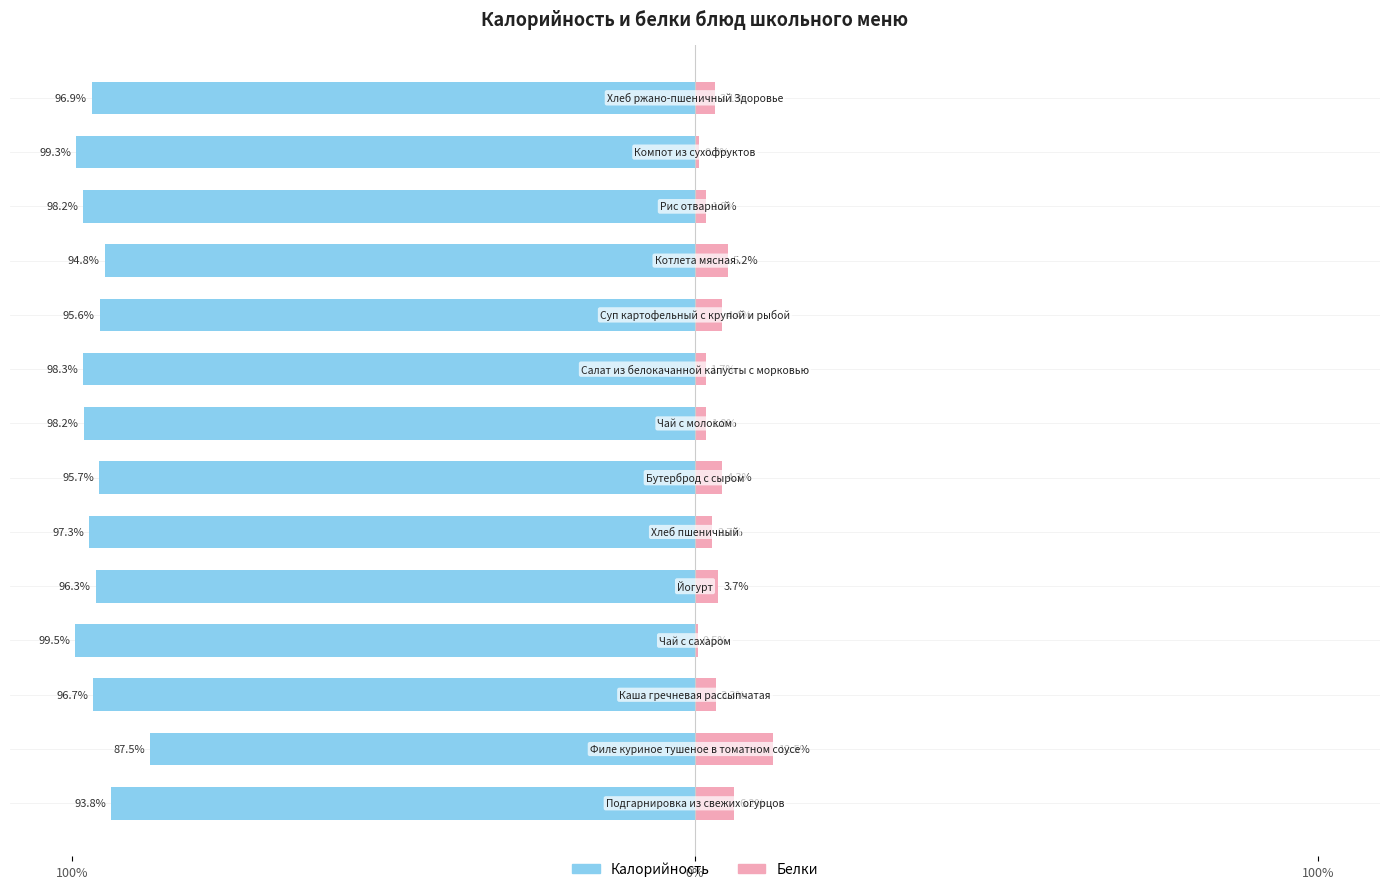

Is it true that Белки equals 1.8 at 7?

True